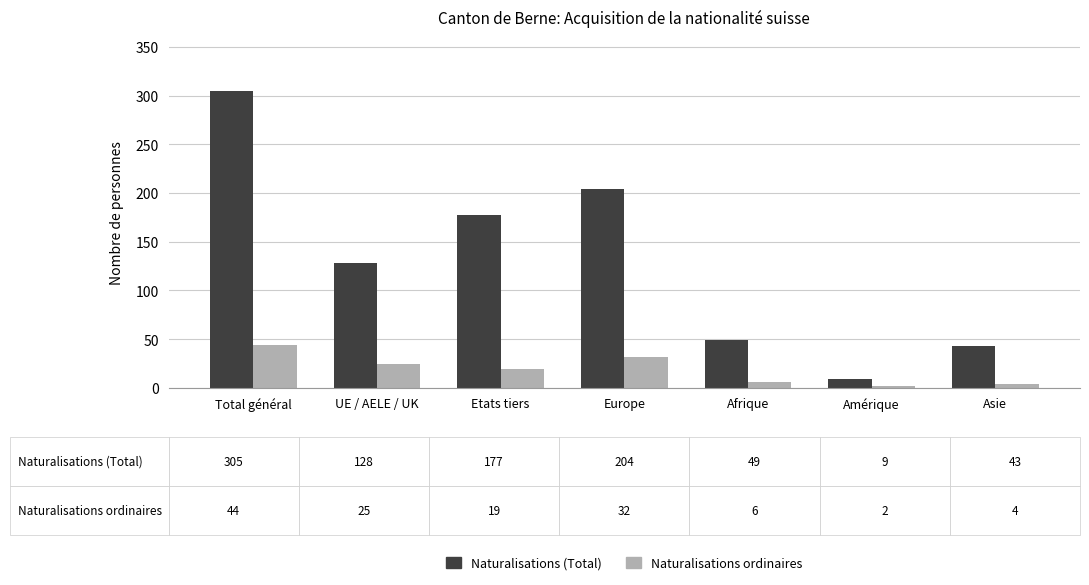

How many data points does each series have?

7